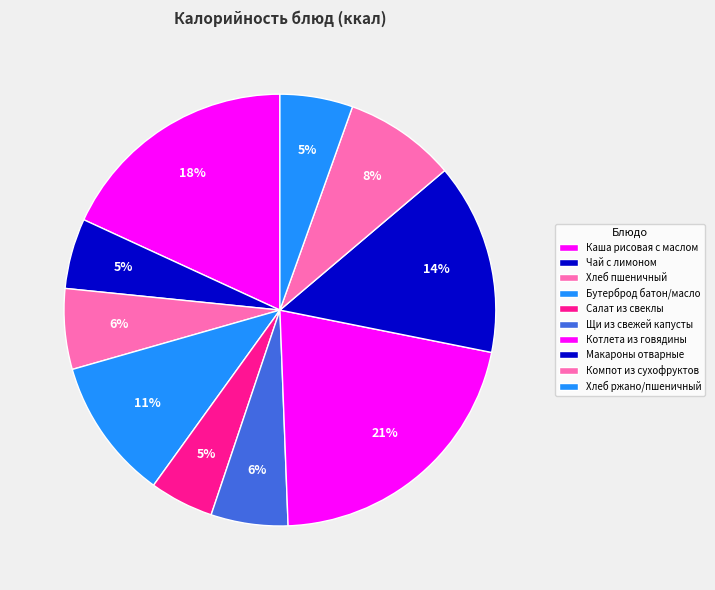

What percentage is the Щи из свежей капусты slice, to the nearest percent?

6%